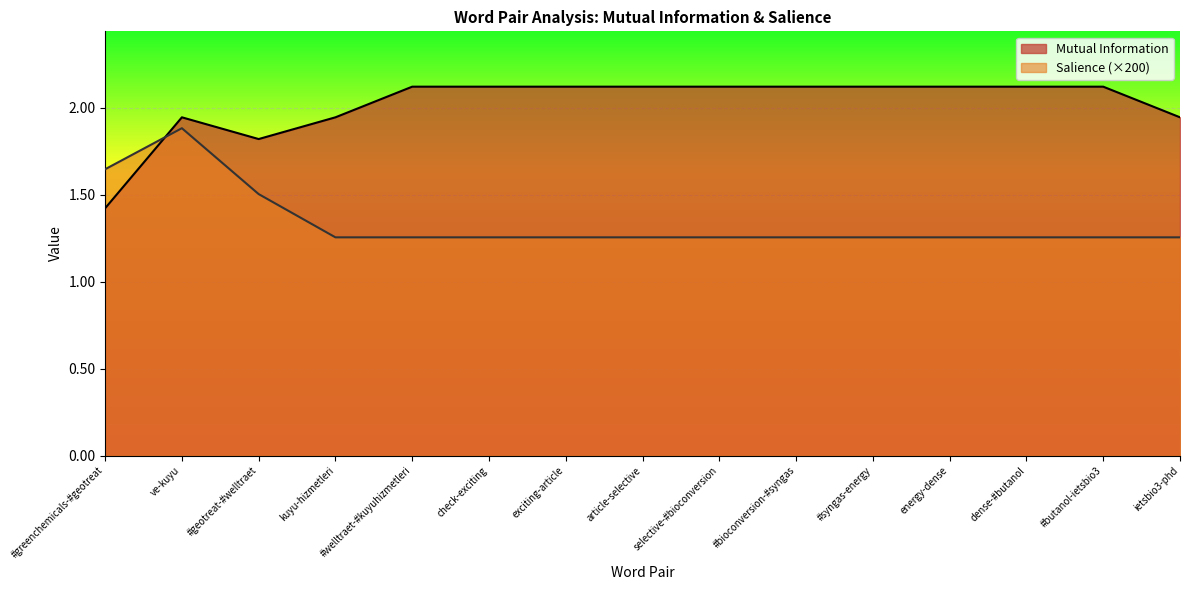

Between kuyu-hizmetleri and #syngas-energy, which is larger?

#syngas-energy